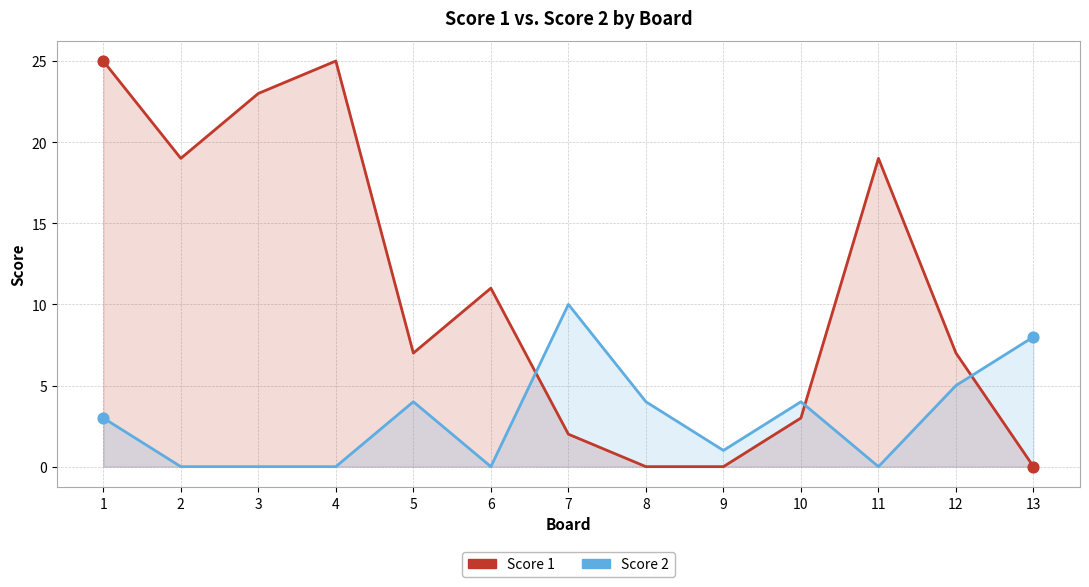

Which series has the largest Y range (max minus min)?

Score 1